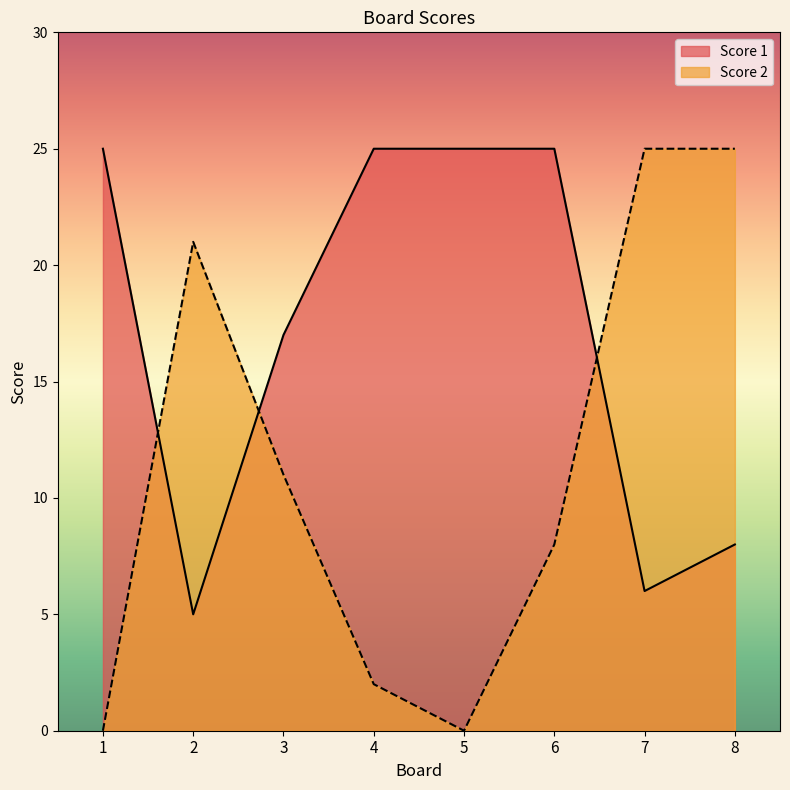

True or false: Score 2 and Score 1 cross at least once.

True